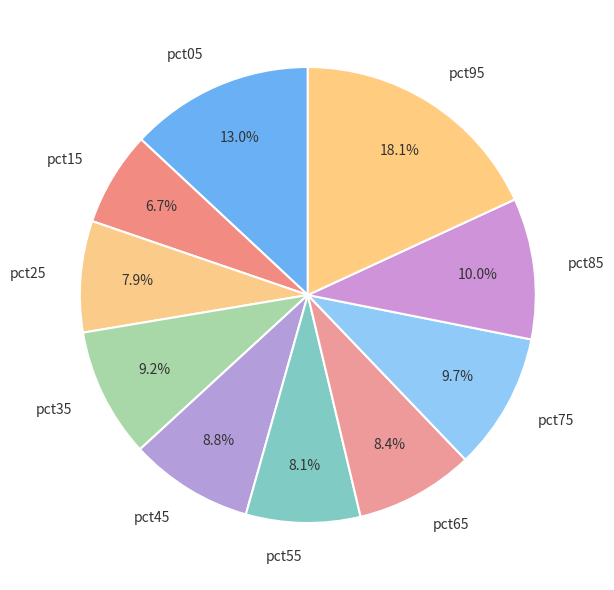

Which category has the smallest portion of the pie?

pct15